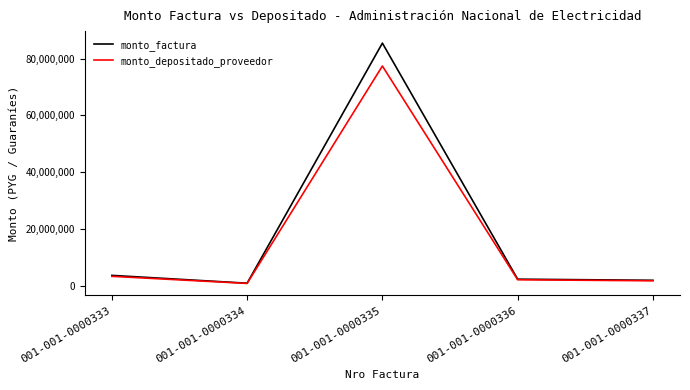

At which category does the chart reach its minimum across all series?

001-001-0000334